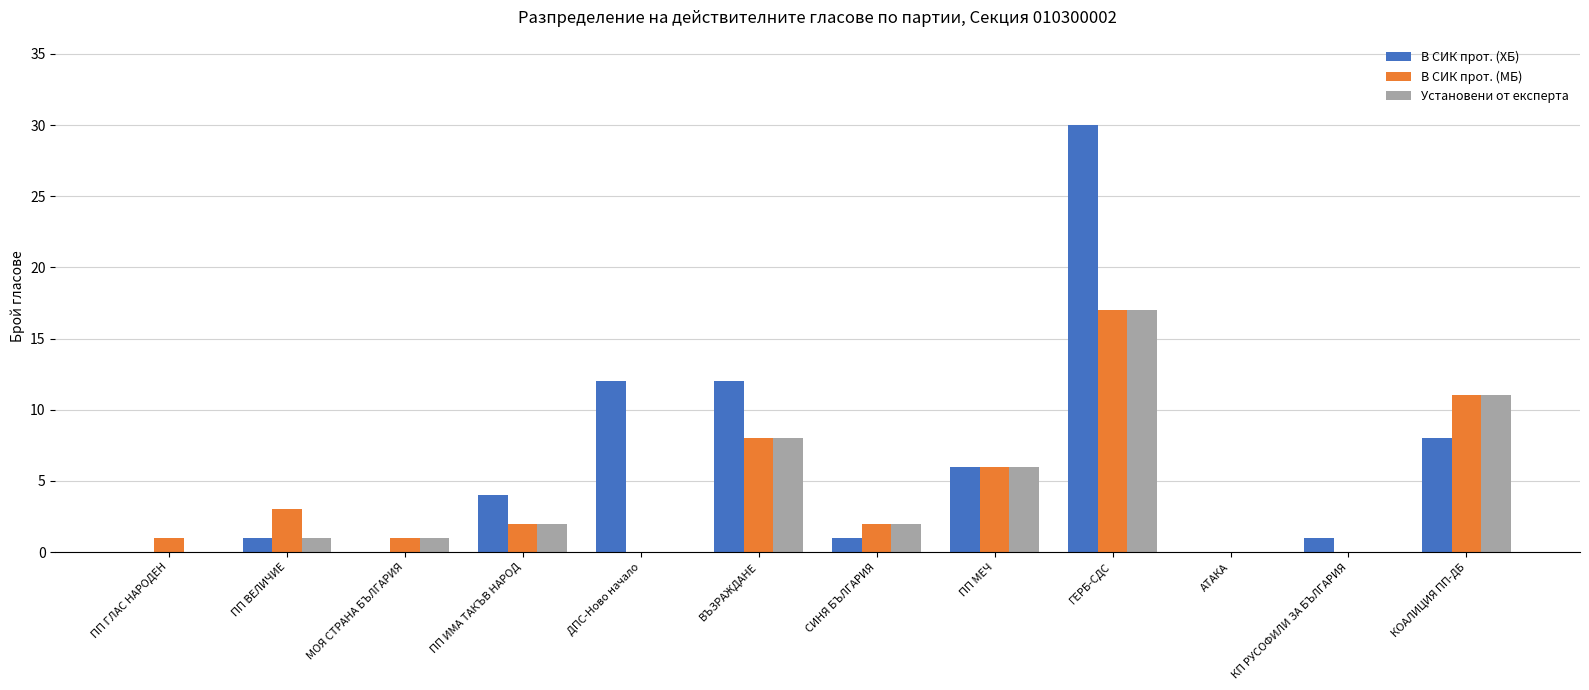

How many data points does each series have?

12